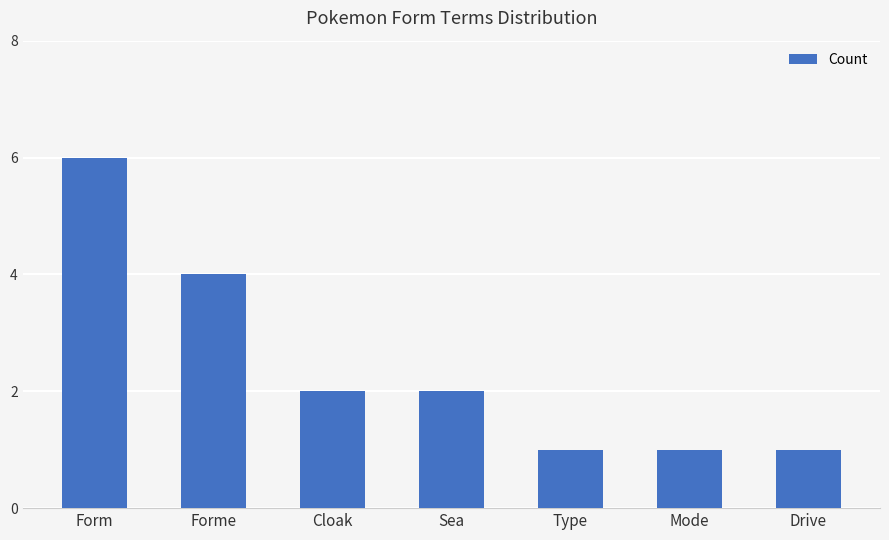

What is the sum of all values?

17